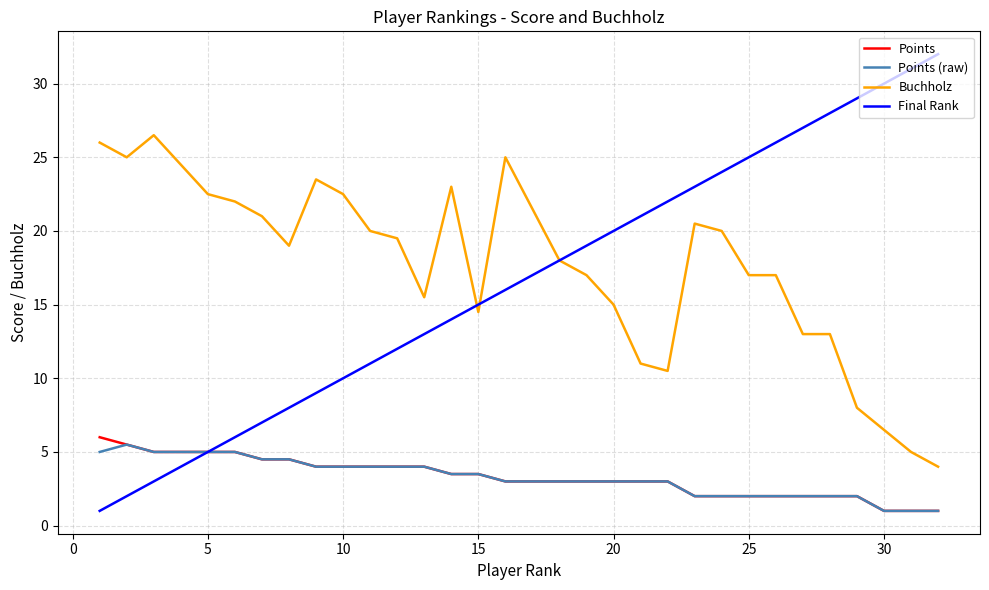

List the series in order of their peak value, highest first.

Final Rank, Buchholz, Points, Points (raw)